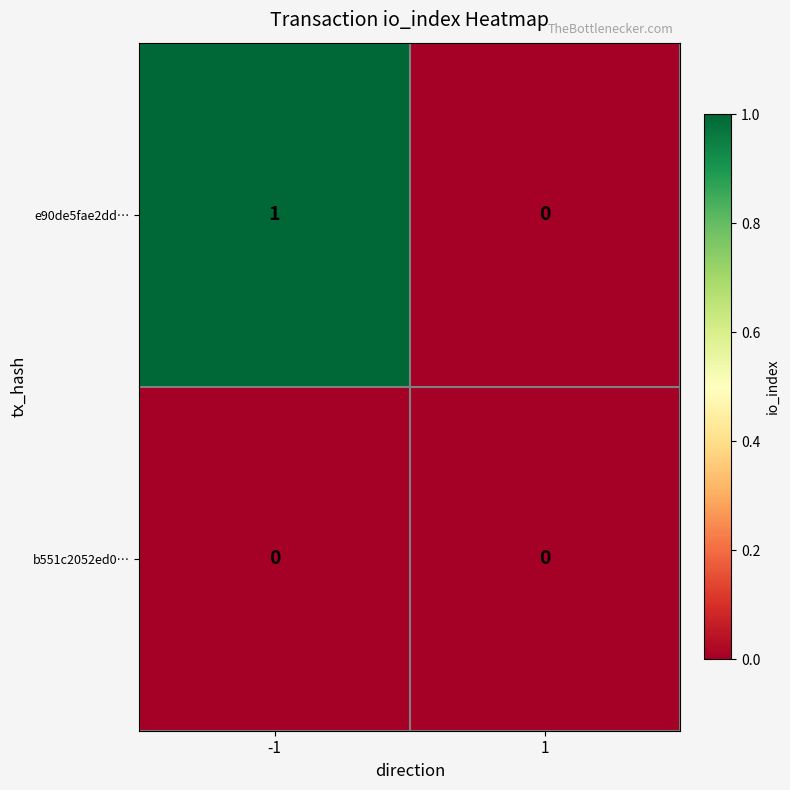

The value of b551c2052ed0… at 1 is 0. True or false?

True